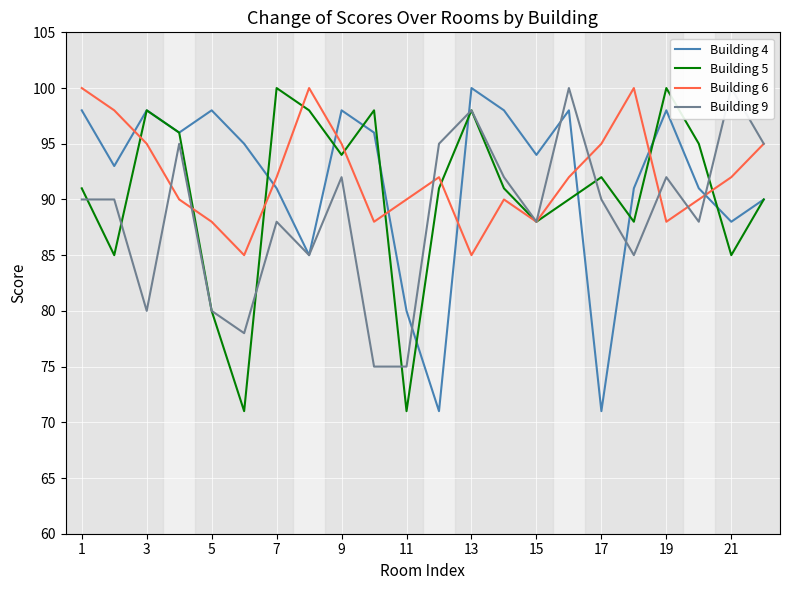

What is the greatest value displayed?

100